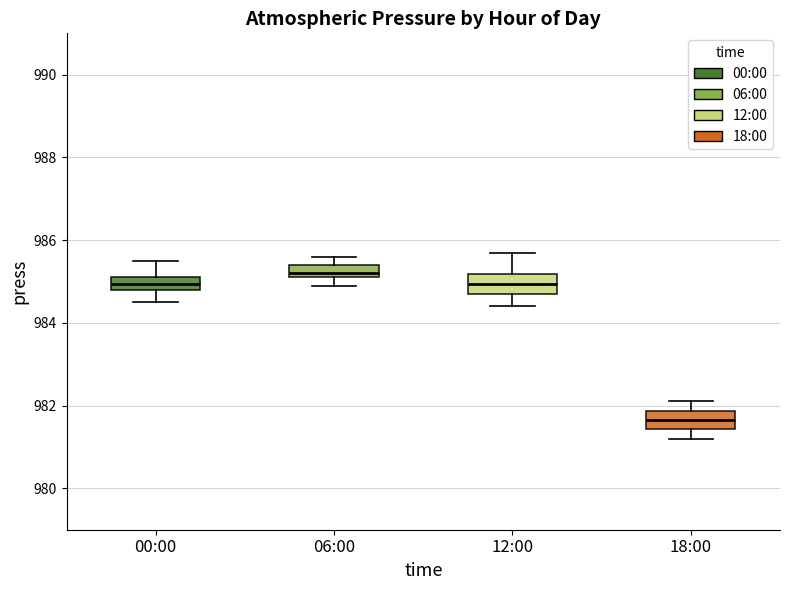

Where is the upper edge of the box for 12:00 on the y-axis? The values are not printed on the chart, so give them approximately, as read against the axis.

985.2